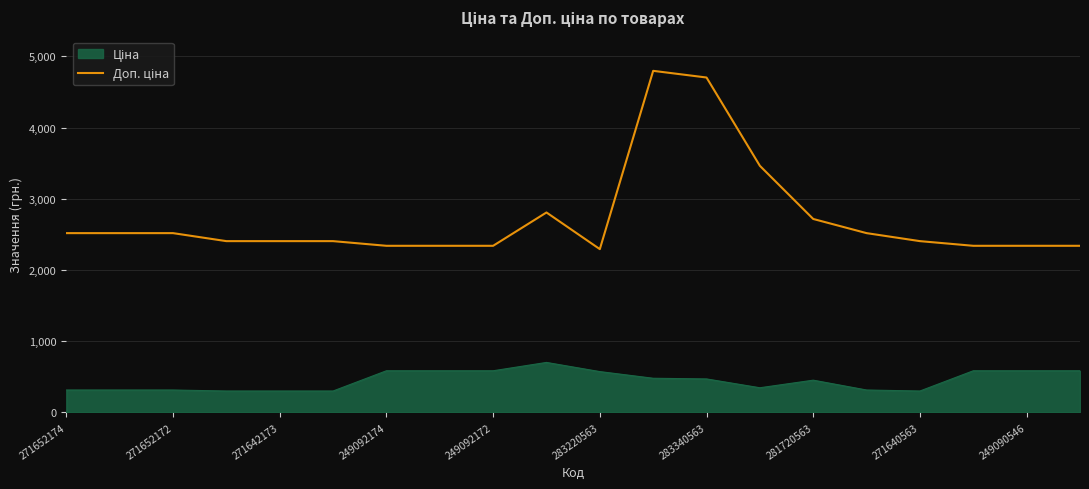

What is the total value across all series at 283220563?

2866.1